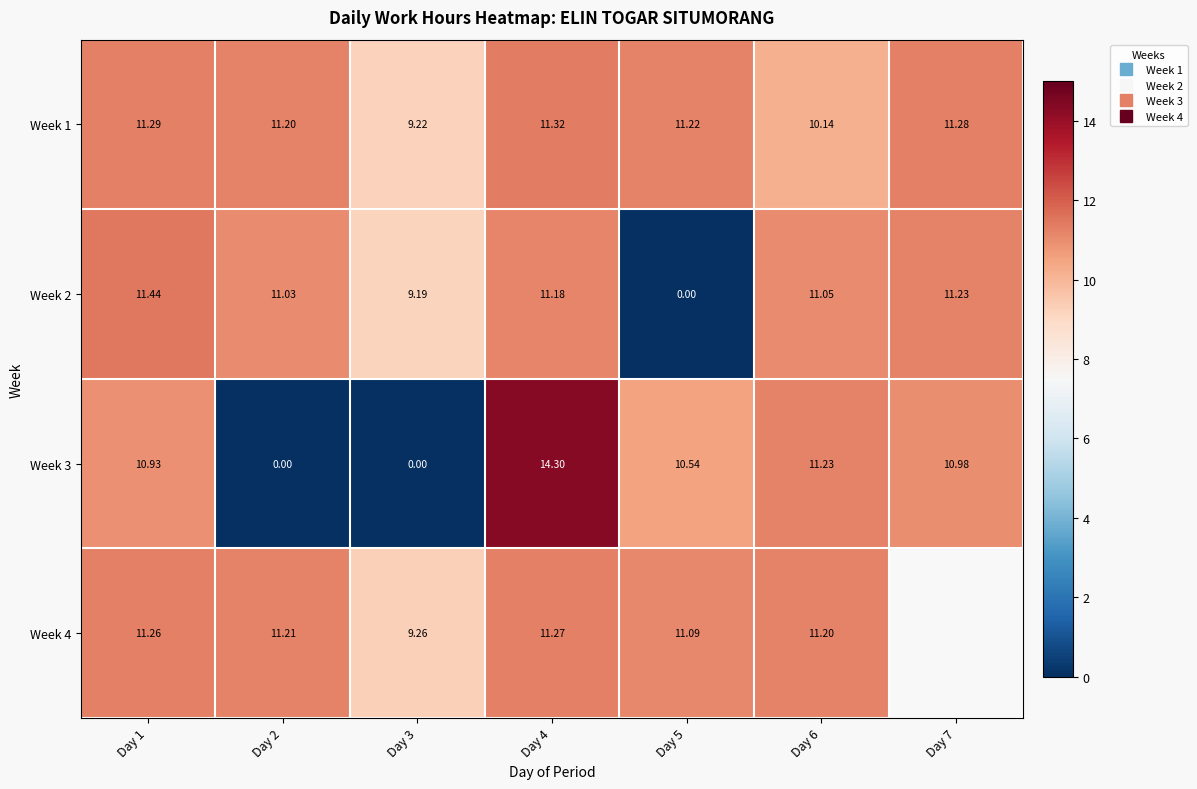

How many data points in Week 4 are less than 11?

1